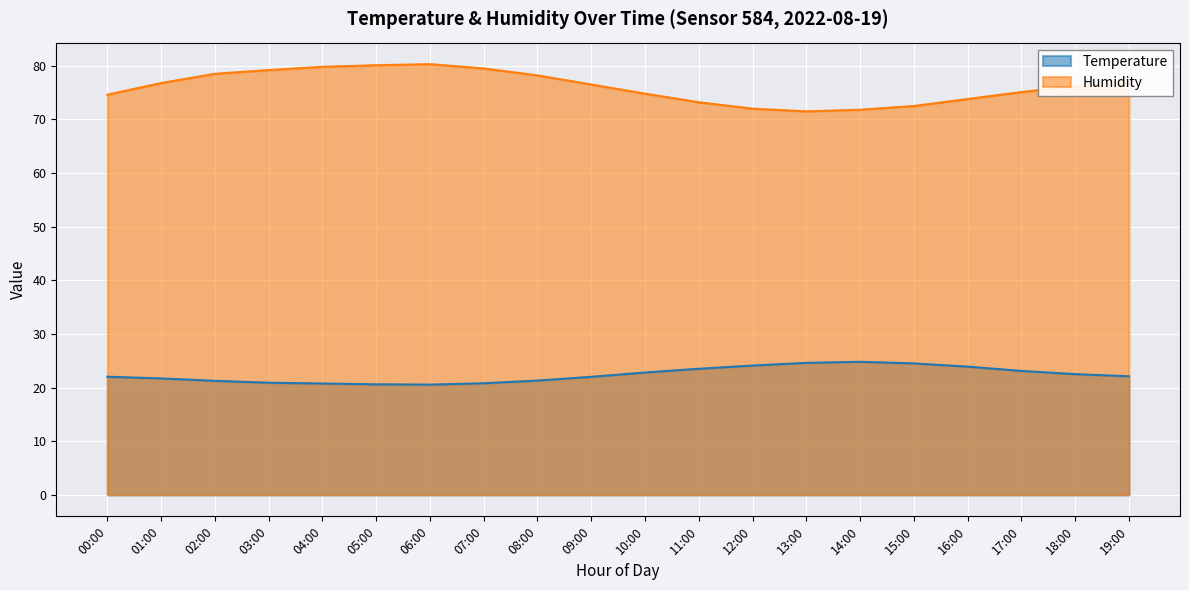

At how many categories does at least one series exceed 42?

20